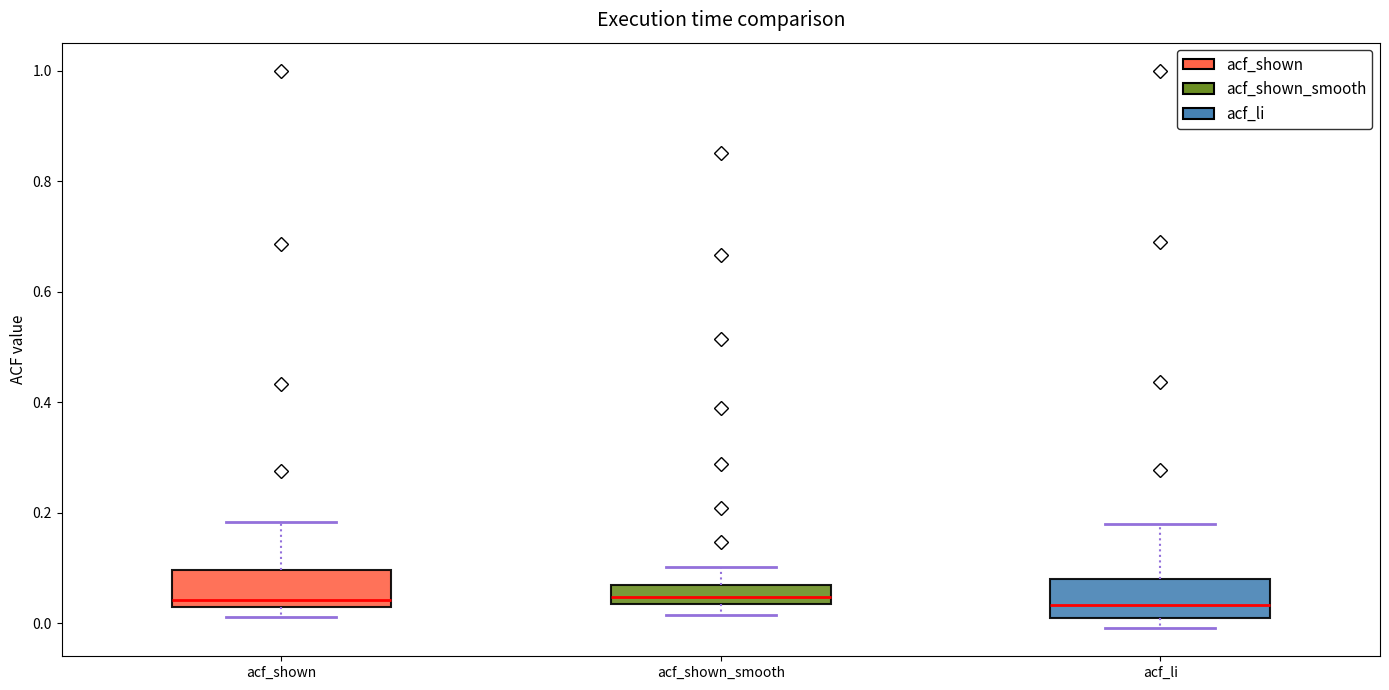

Where is the upper edge of the box for acf_shown_smooth on the y-axis? The values are not printed on the chart, so give them approximately, as read against the axis.

0.06